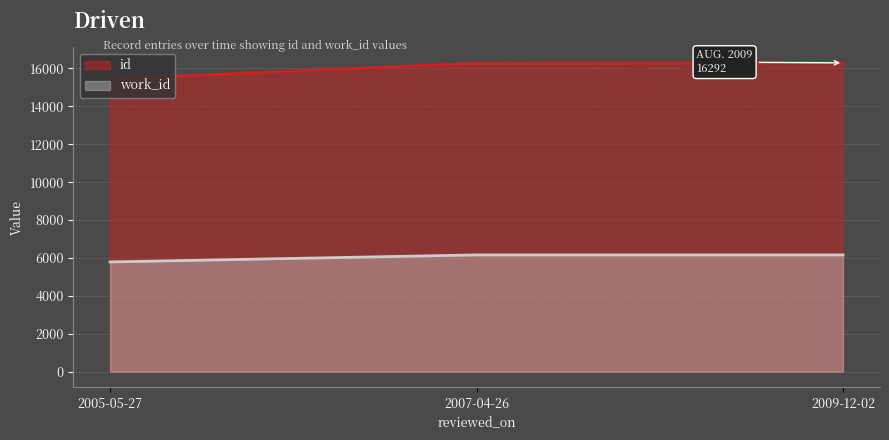

List the series in order of their overall mean, highest first.

id, work_id